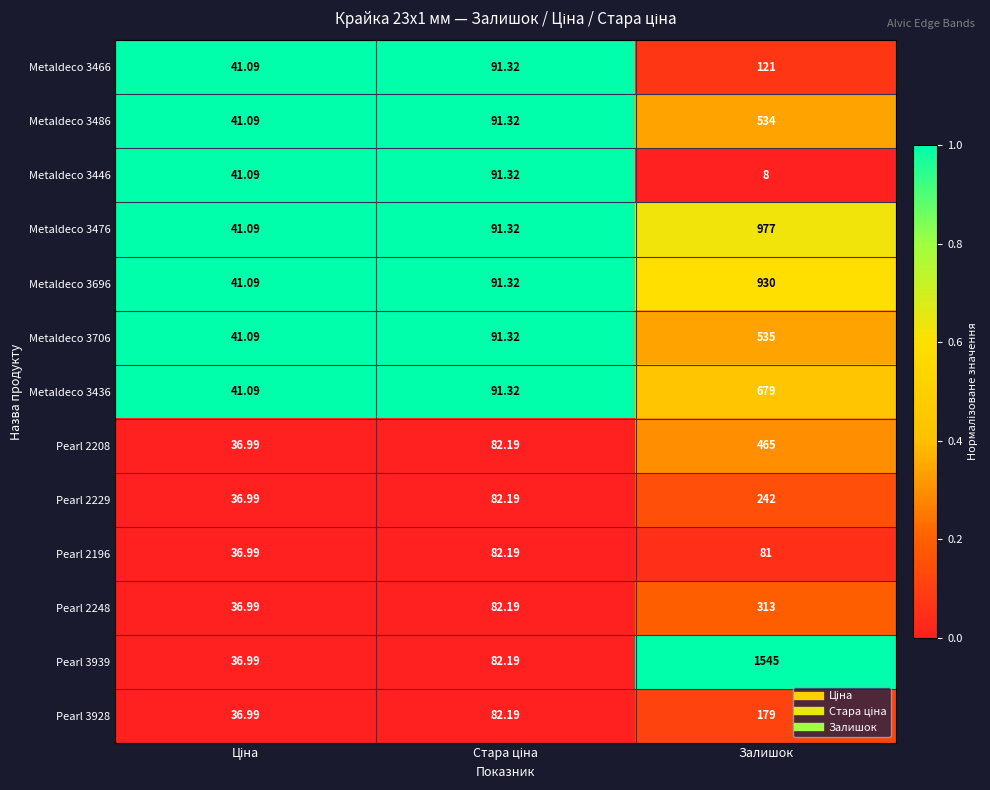

At which category does the chart reach its peak across all series?

Залишок